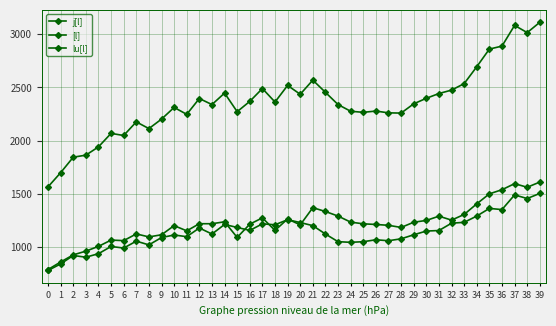

List the series in order of their peak value, highest first.

lu[l], j[l], [l]